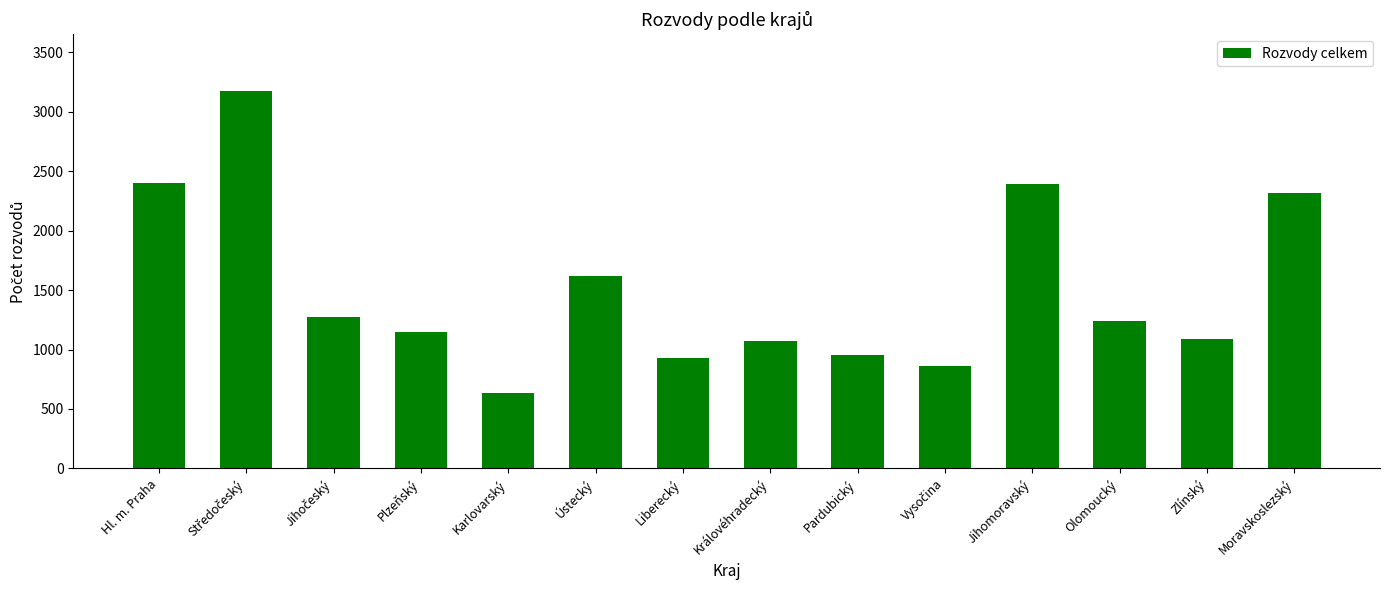

How many distinct data groups are displayed?

1